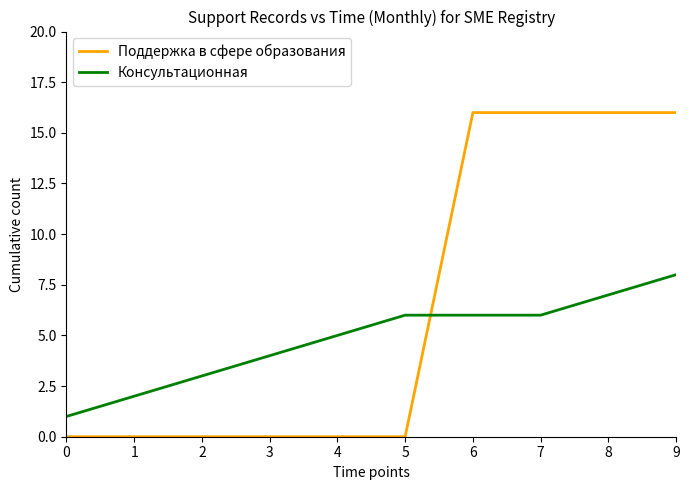

Count the Поддержка в сфере образования values in the range 0 to 16.

10